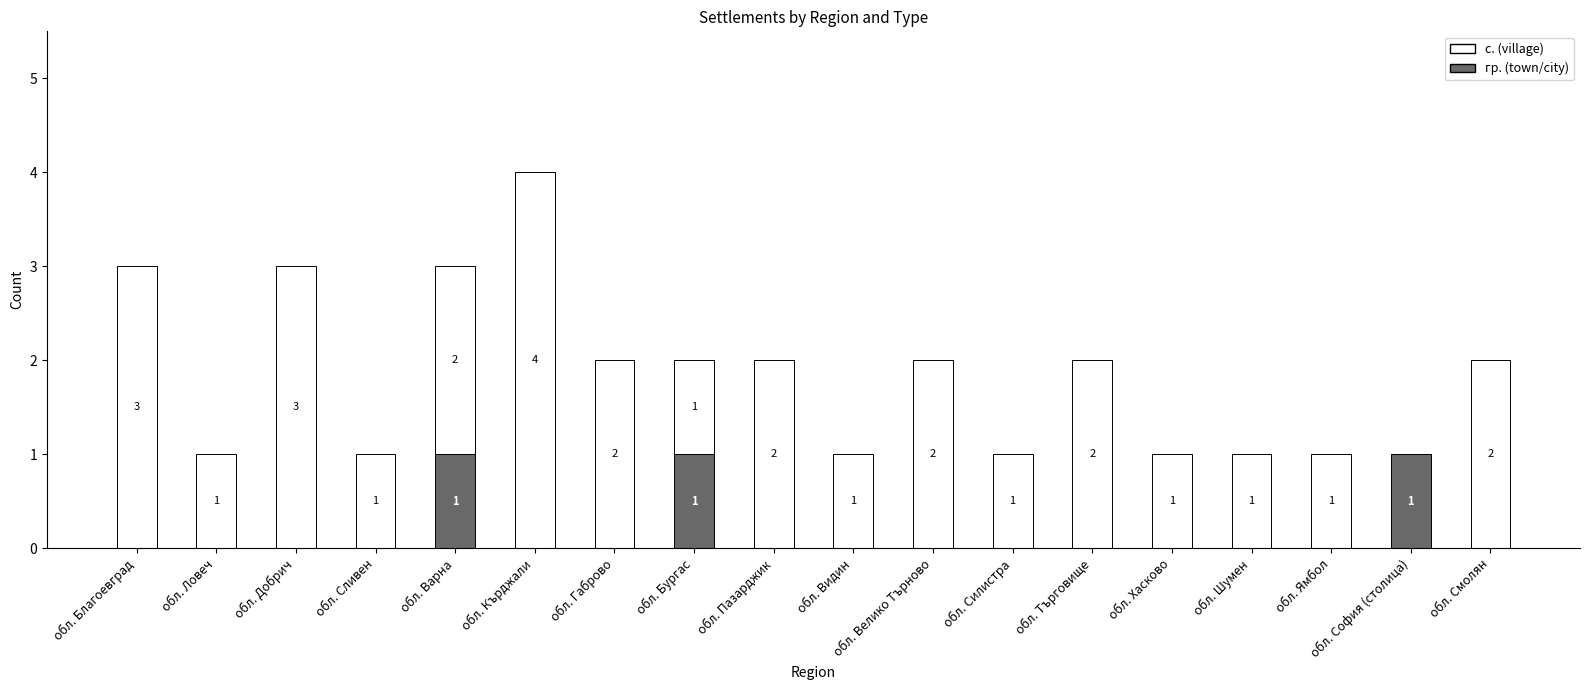

At which category is the sum across all series the highest?

обл. Кърджали